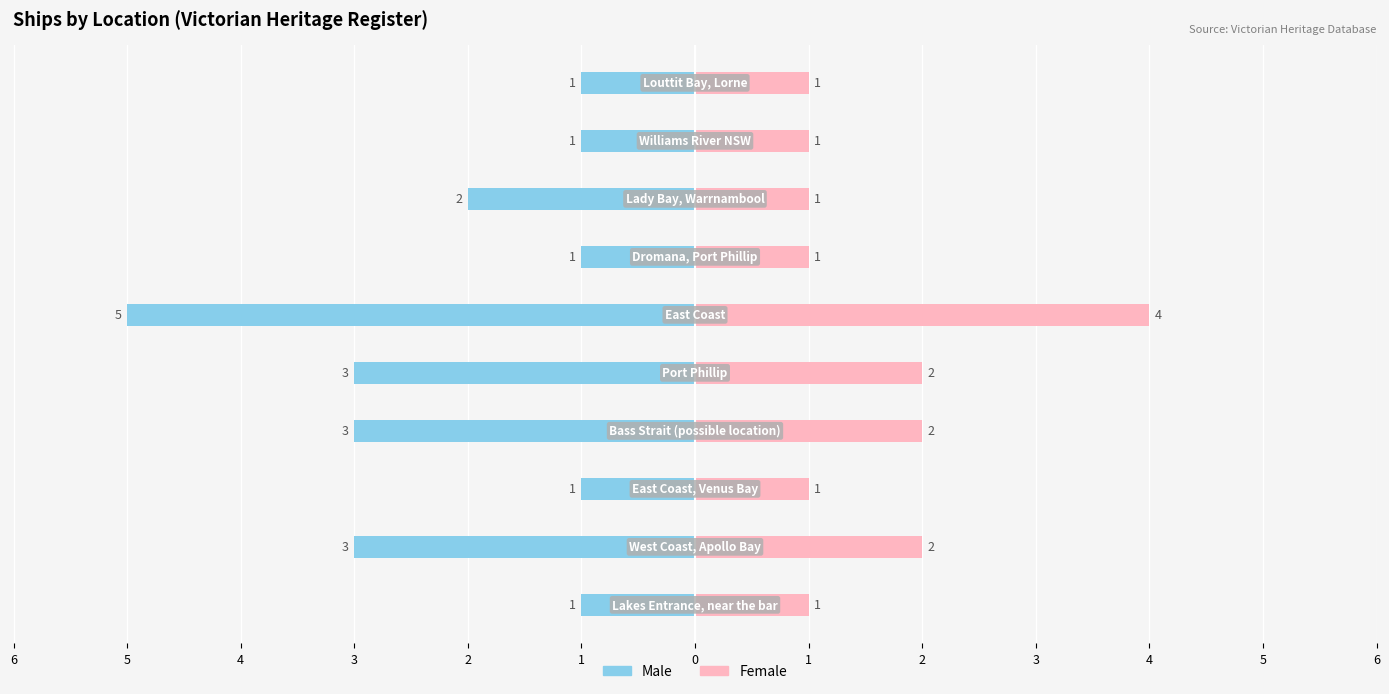

Reading left to right, extract all data points from this chart.

Male: 1=-1	2=-3	3=-1	4=-3	5=-3	6=-5	0=-1	1=-2	2=-1	3=-1
Female: 1=1	2=2	3=1	4=2	5=2	6=4	0=1	1=1	2=1	3=1